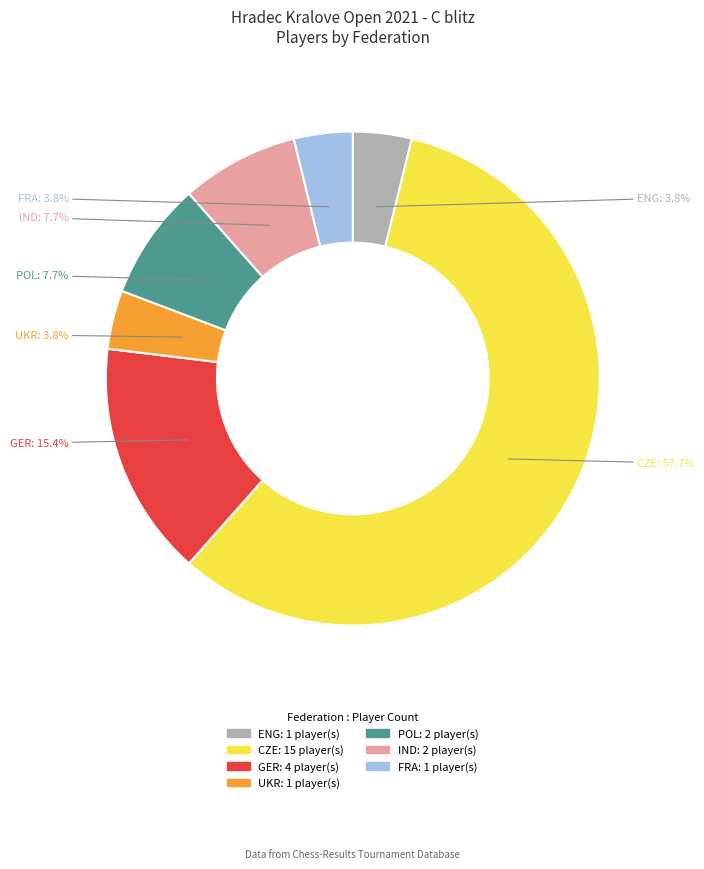

To the nearest percent, what percentage of the pie is ENG?

4%